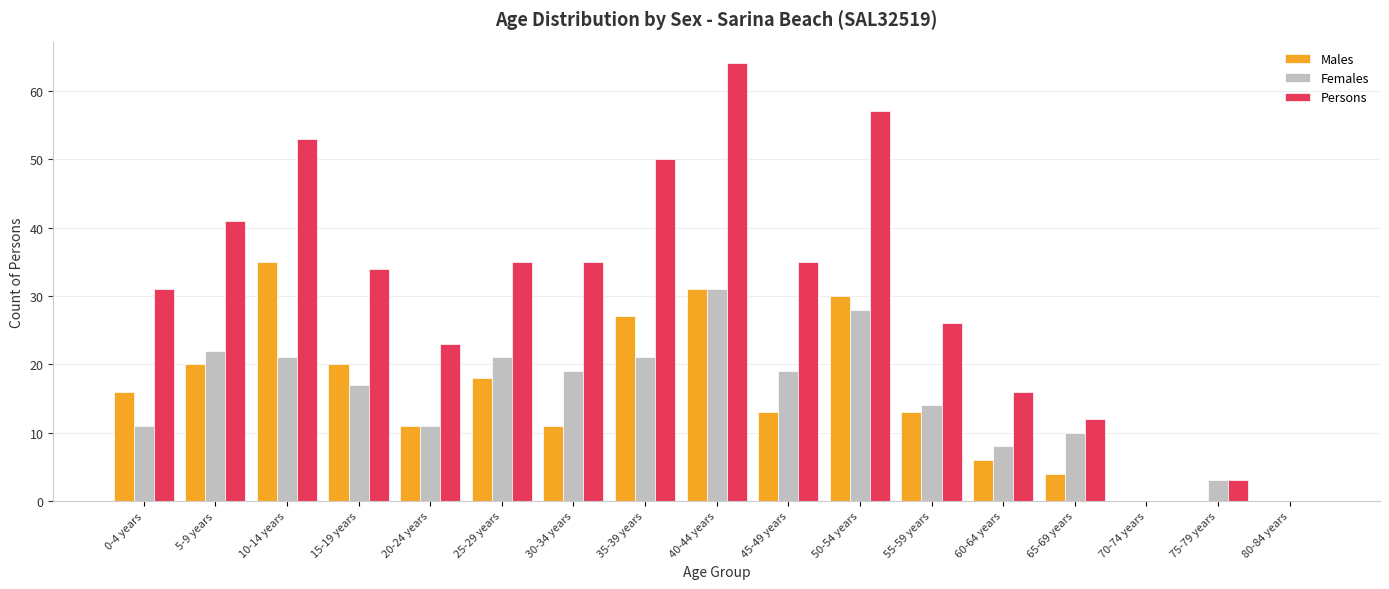

At which label does Females first exceed 17?

5-9 years